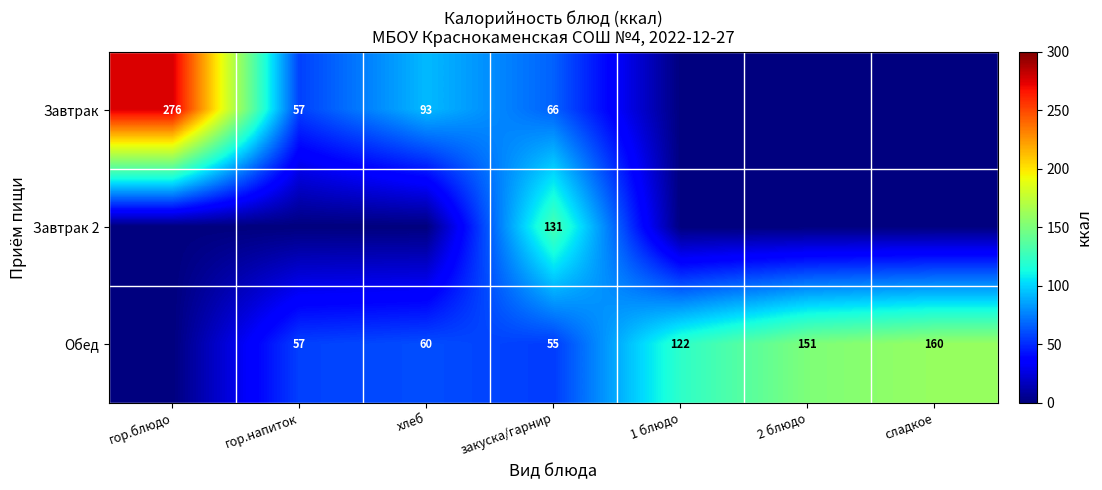

Which label corresponds to the largest value in the chart?

гор.блюдо